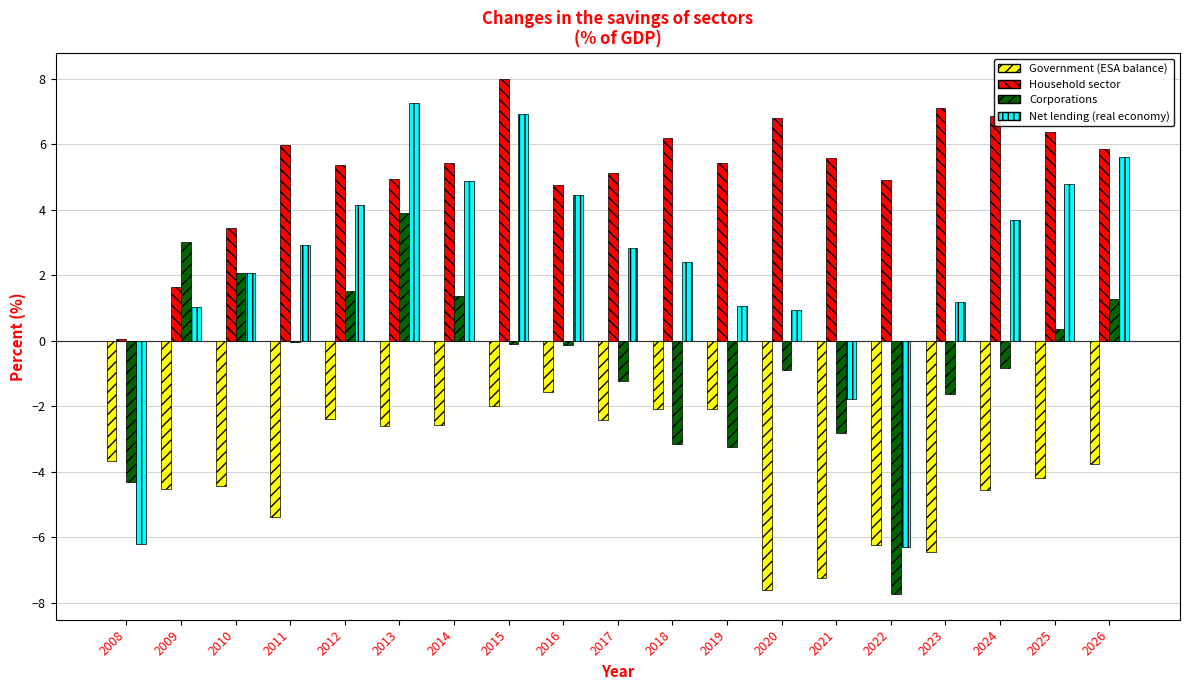

What is the sum of all Household sector values?

99.8